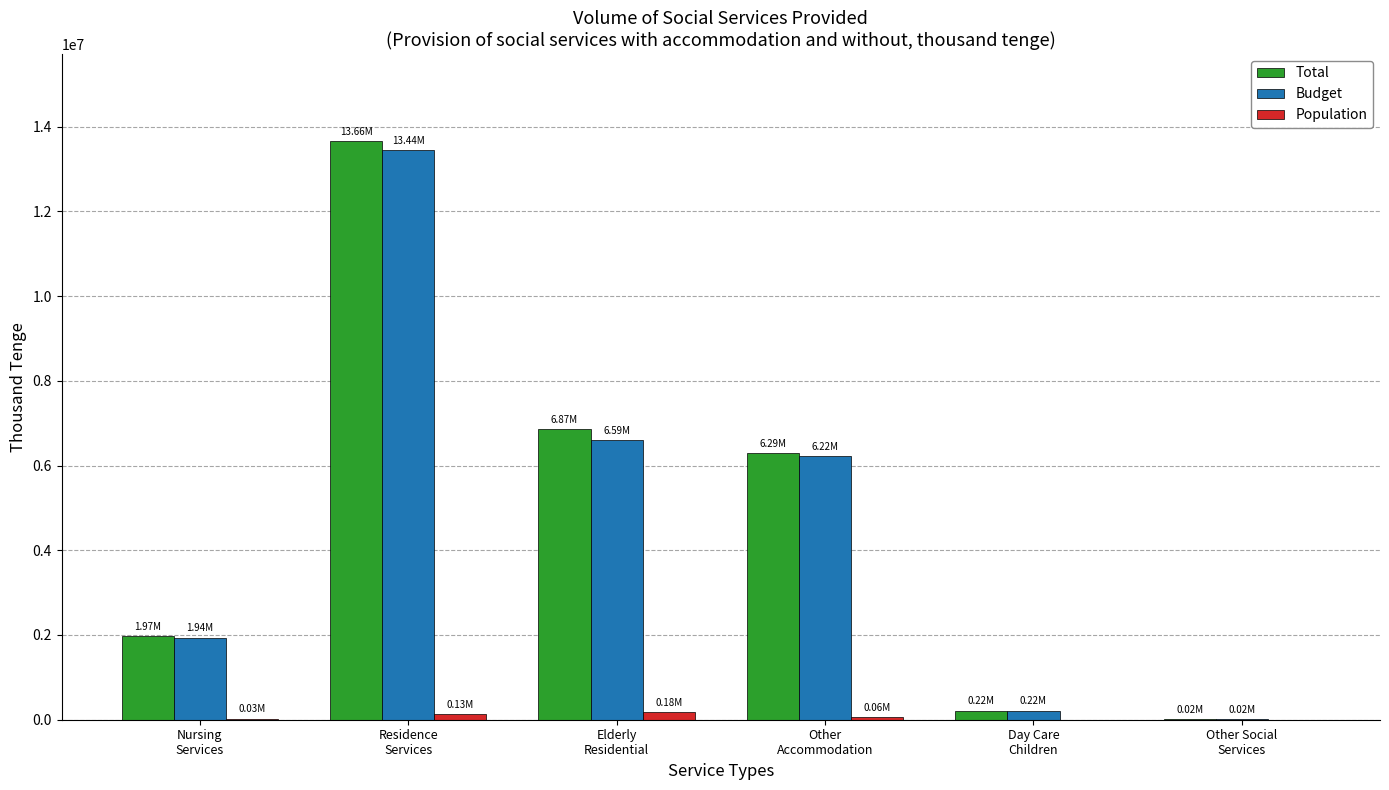

Which series has the widest spread of values?

Total